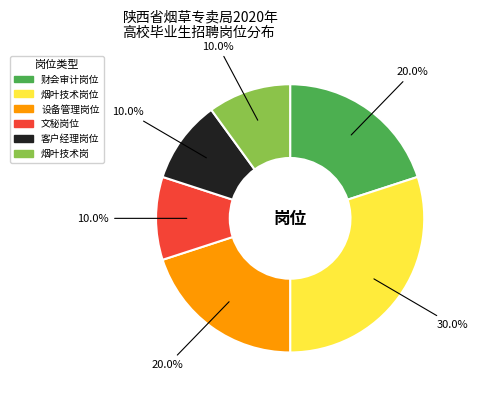

Count the number of slices in the pie.

6